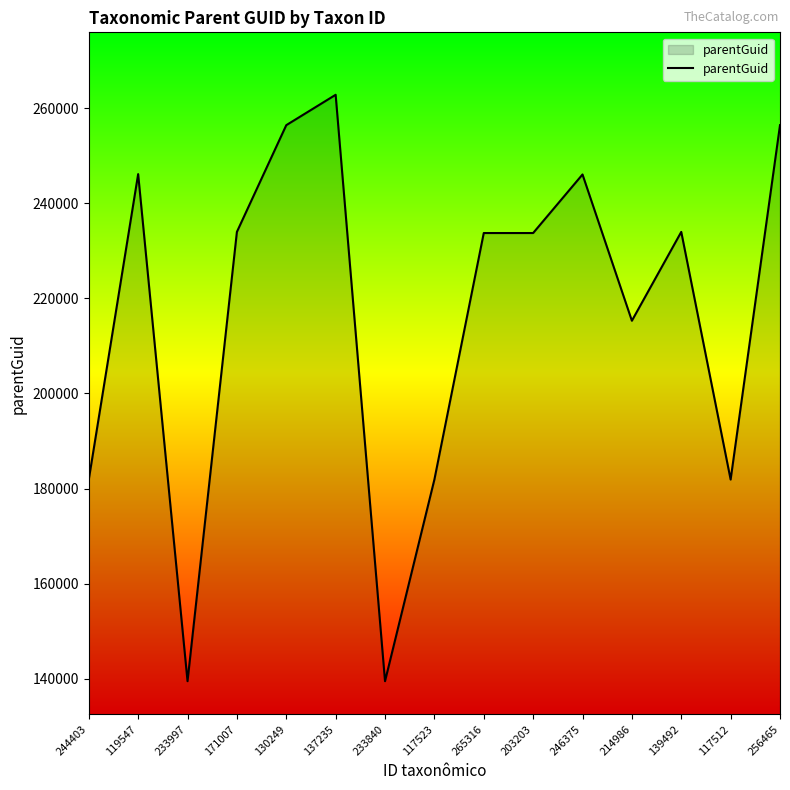

True or false: the data shows 150628 at 203203.

False